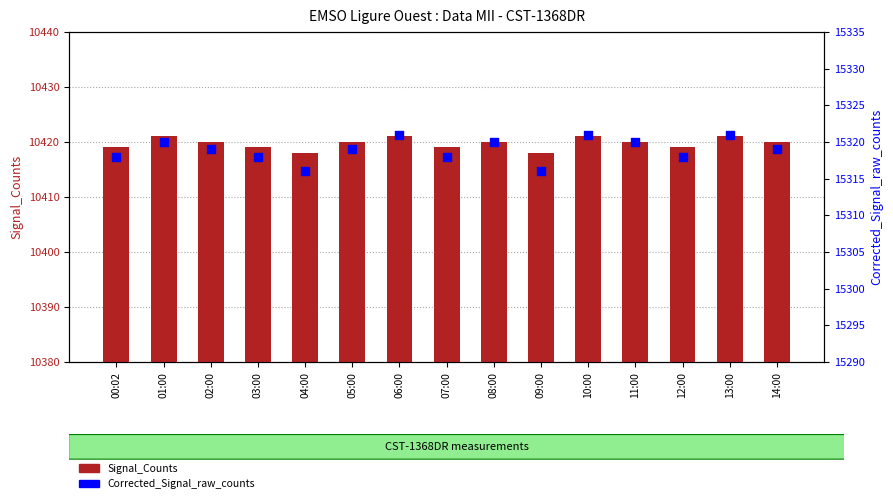

Which series has the largest Y range (max minus min)?

Corrected_Signal_raw_counts